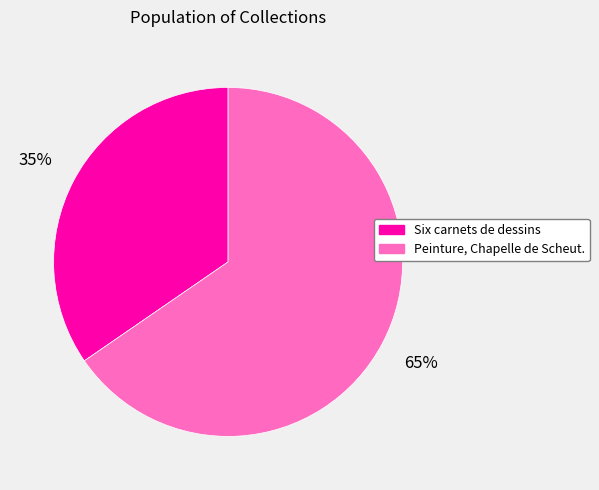

Approximately how many times larger is the value at Six carnets de dessins compared to Peinture, Chapelle de Scheut.?

0.5